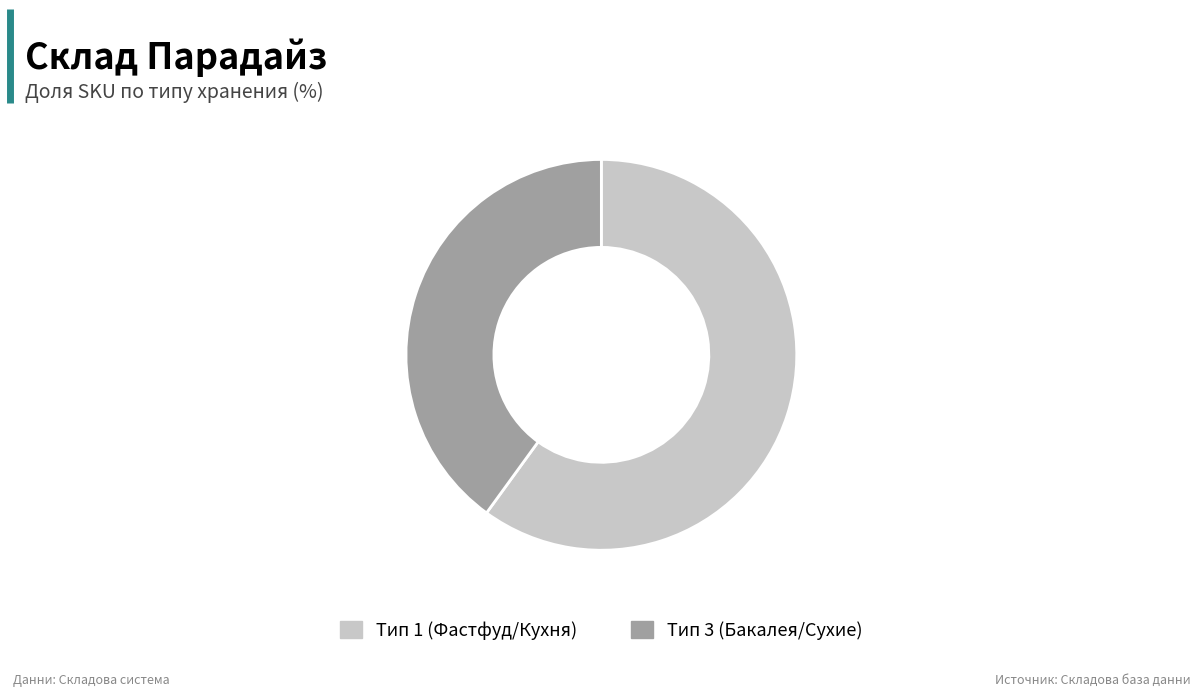

The Тип 1 (Фастфуд/Кухня) slice represents 60% of the pie. True or false?

True